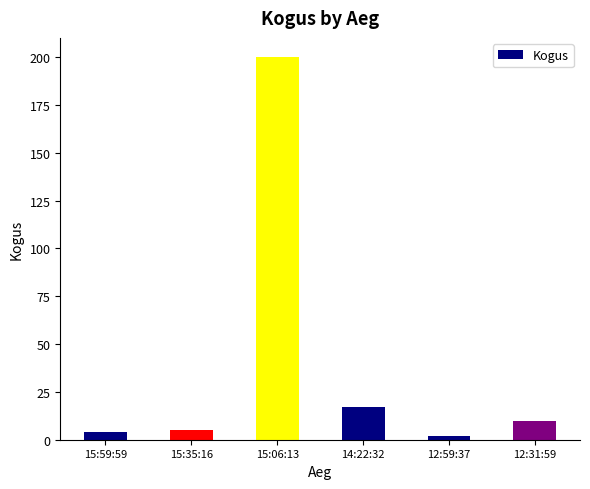

Which category has the lowest value across all series?

12:59:37